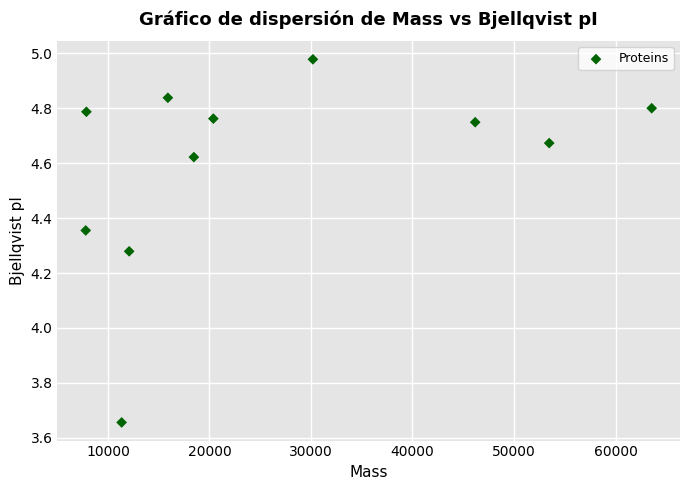

What is the range of Y values (max minus min)?

1.3